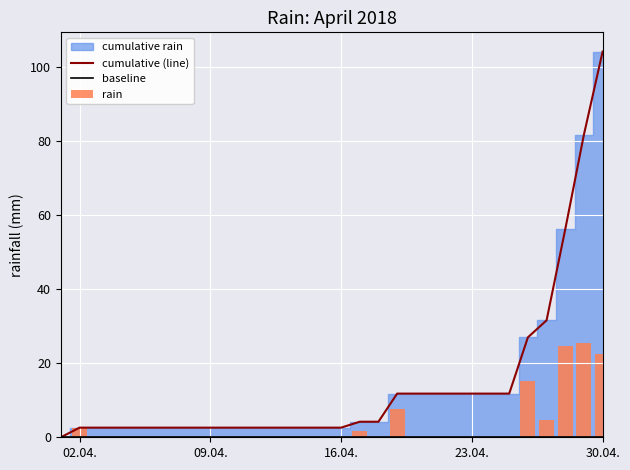

Does the chart contain stacked bars?

No